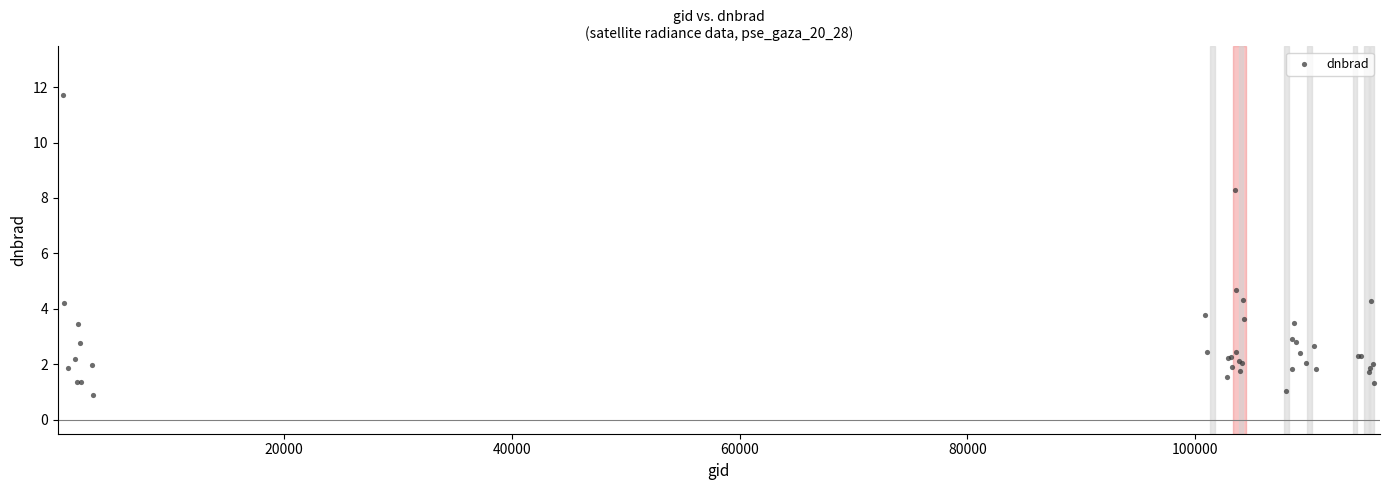

What Y value in the scatter plot is closest to 6?

4.7